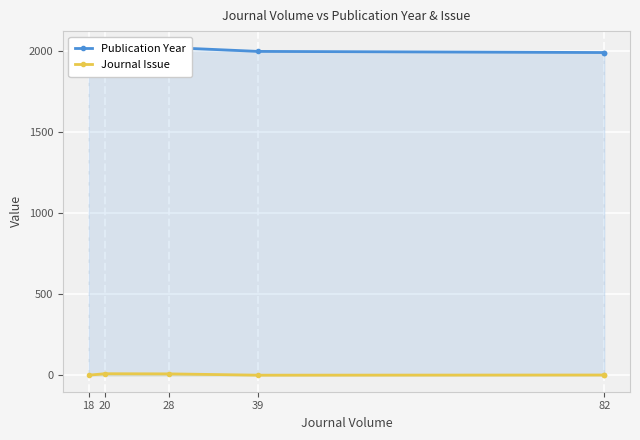

Between 20 and 82, which series saw the biggest shift?

Journal Issue